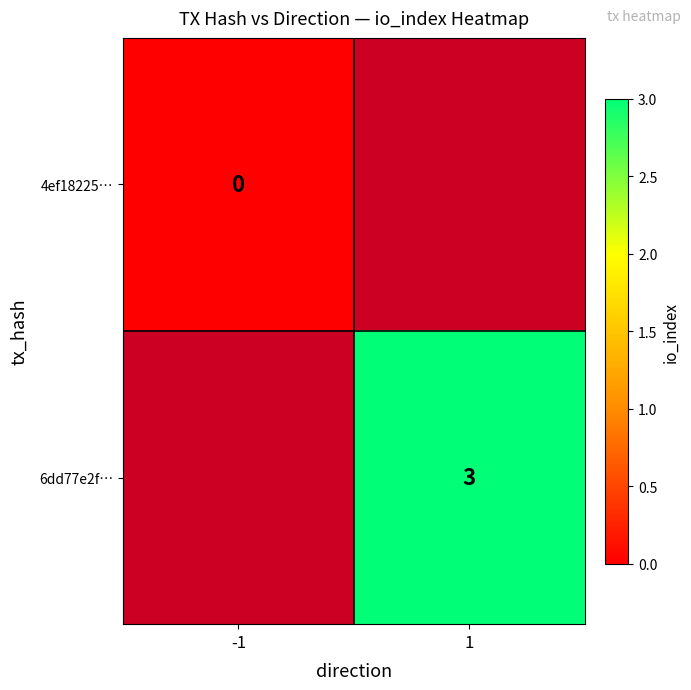

Is it true that 6dd77e2f… equals 3 at 1?

True